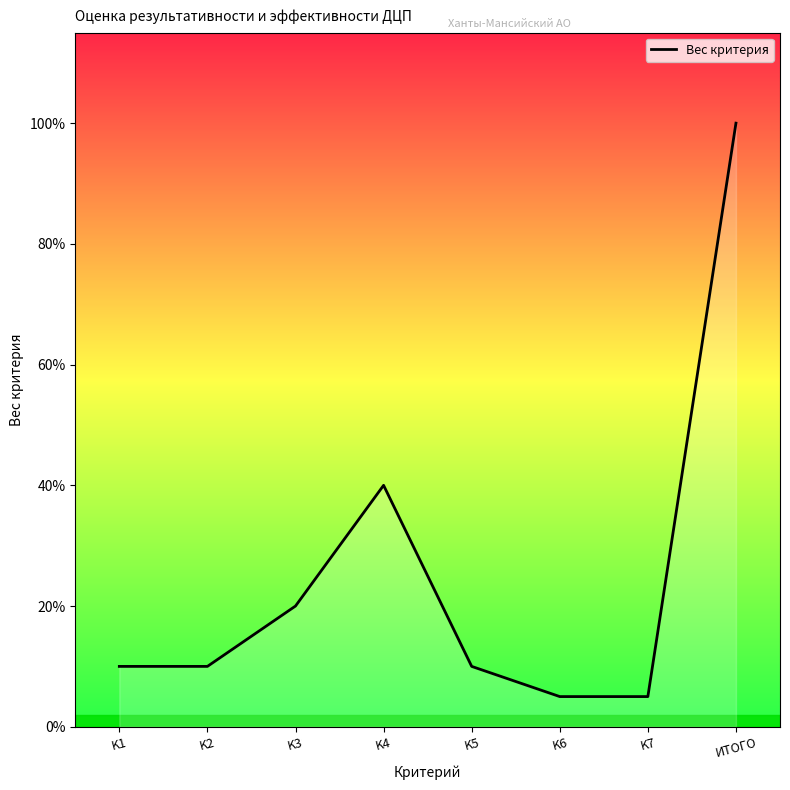

What is the greatest value displayed?

1.0